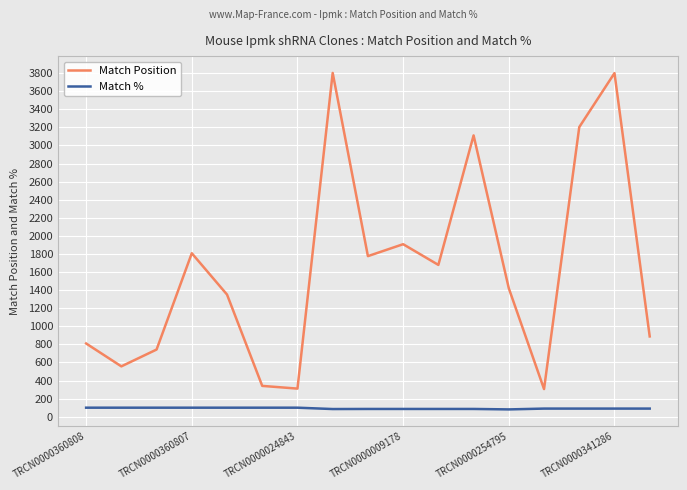

What is the sum of all Match % values?

1570